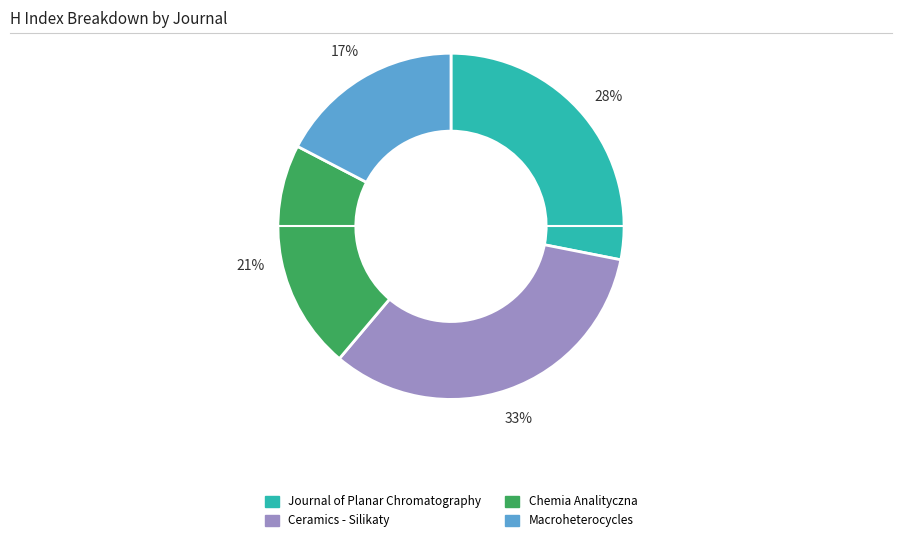

To the nearest percent, what is the difference between the Macroheterocycles and Ceramics - Silikaty slice percentages?

16%